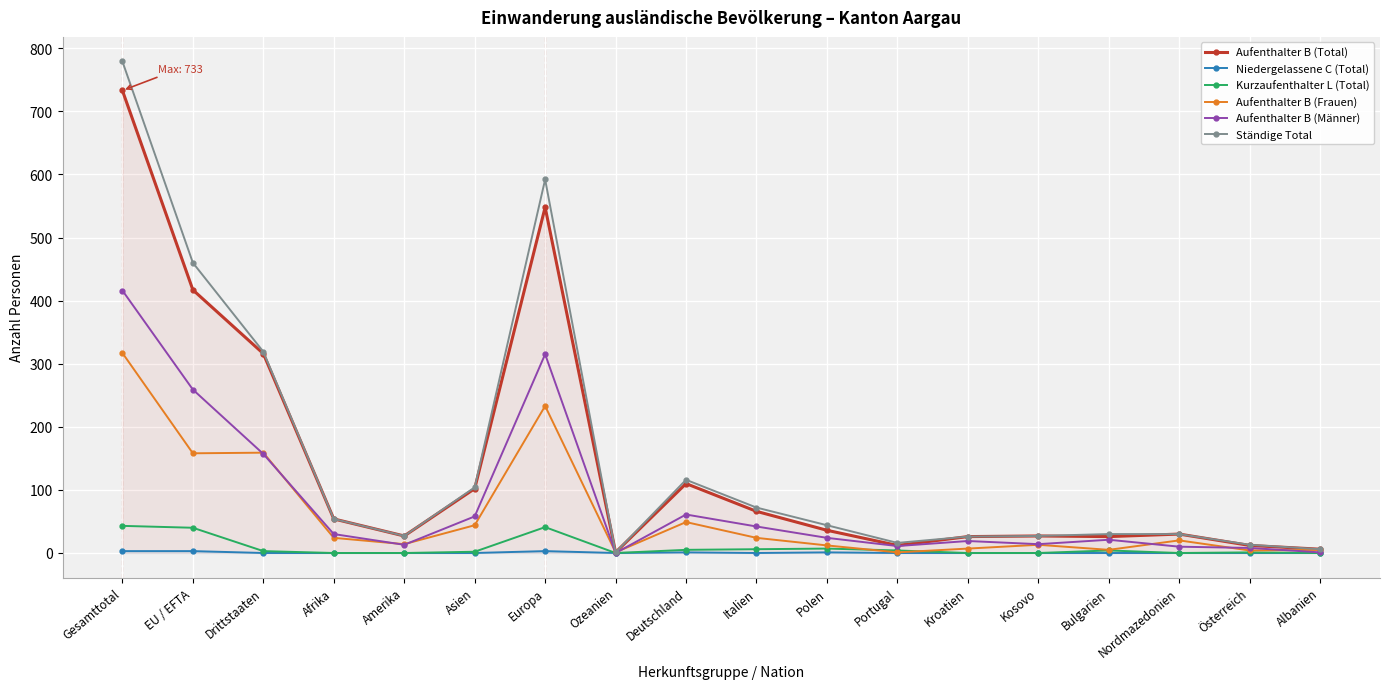

What is the maximum value shown in the chart?

779